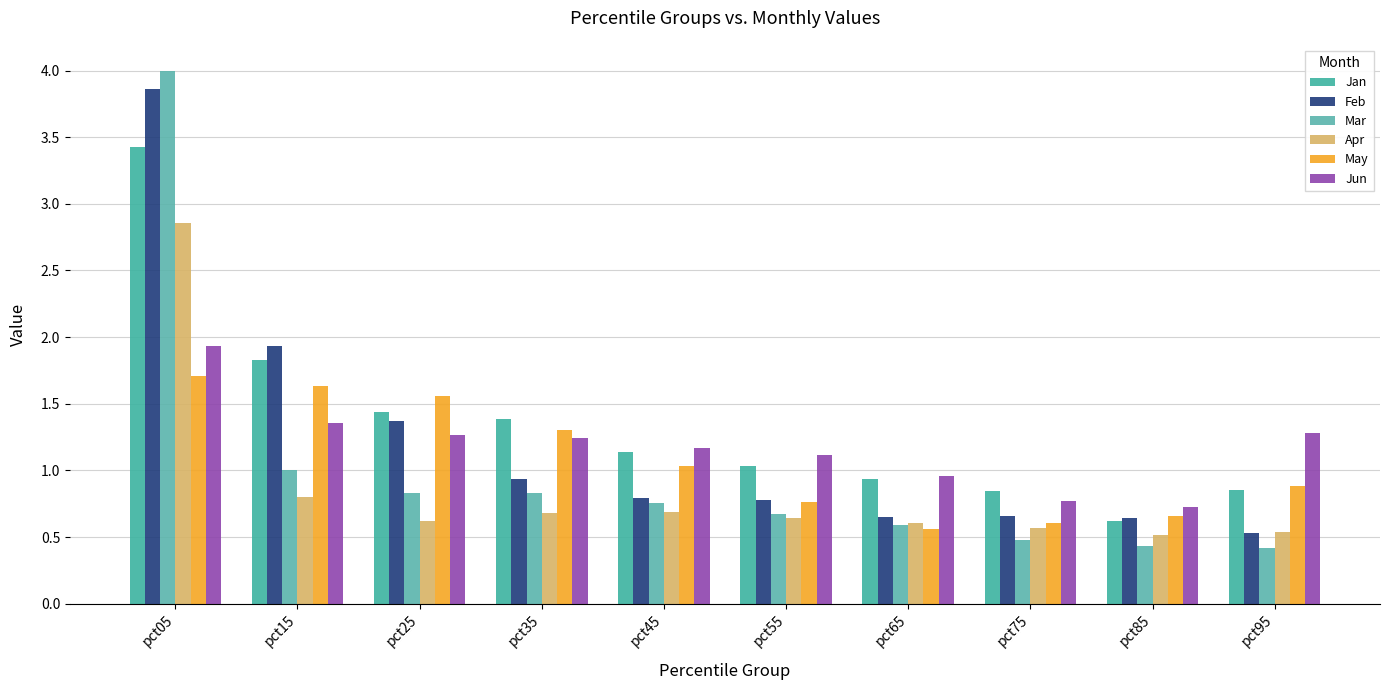

Which series has the widest spread of values?

Mar